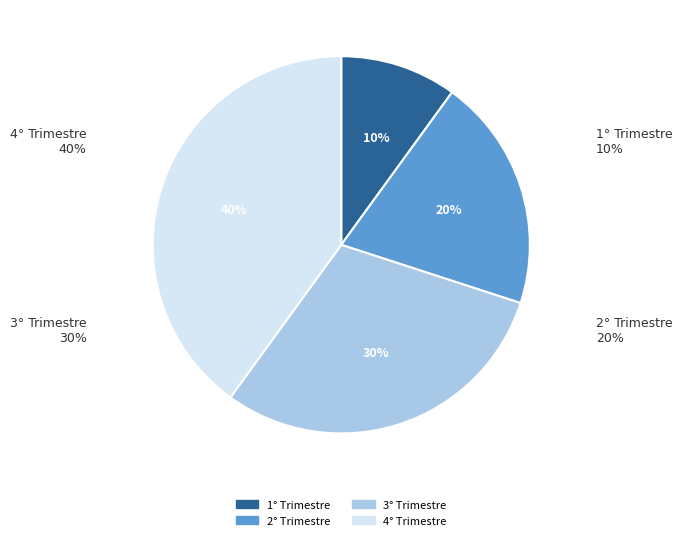

To the nearest percent, what portion does 2° Trimestre represent?

20%